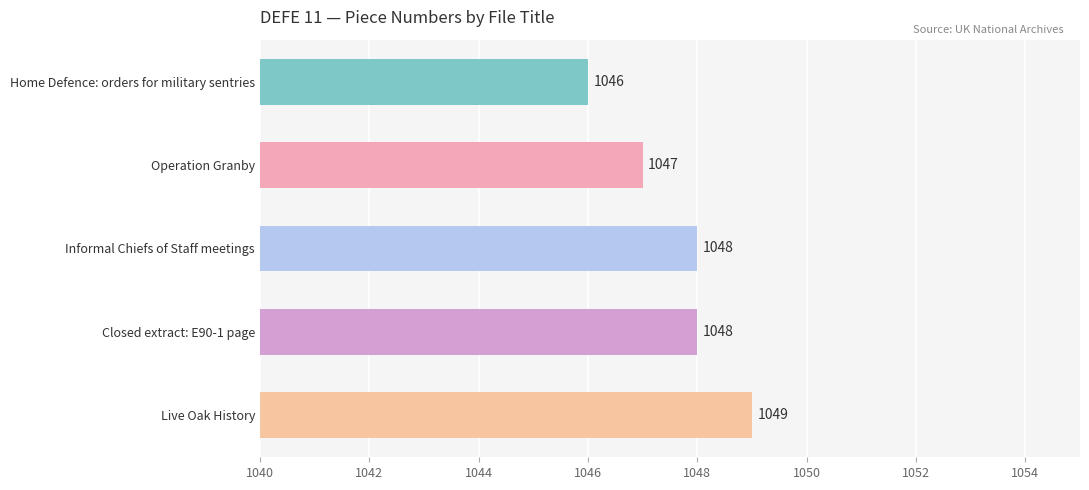

True or false: the data shows 1048 at Informal Chiefs of Staff meetings.

True